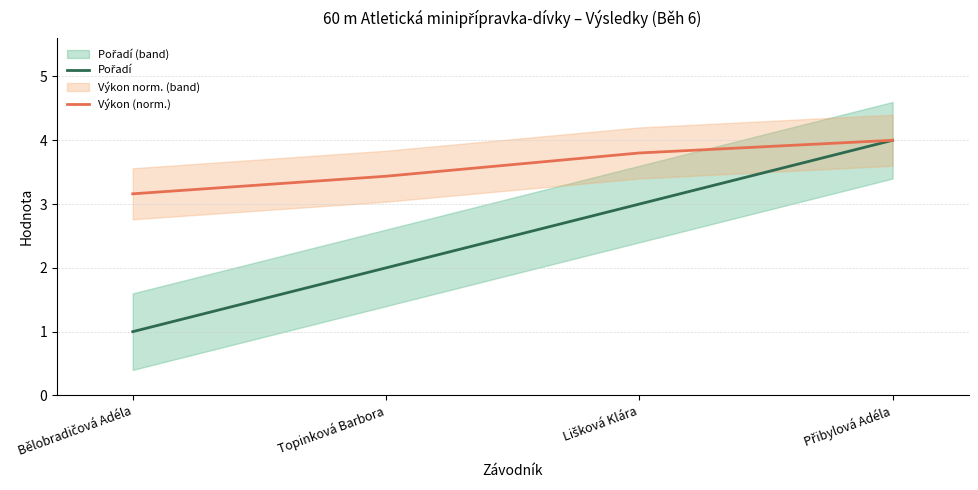

Reading left to right, transcribe all the data shown in this chart.

Pořadí: Bělobradičová Adéla=1.0	Topinková Barbora=2.0	Lišková Klára=3.0	Přibylová Adéla=4.0
Výkon (norm.): Bělobradičová Adéla=3.2	Topinková Barbora=3.4	Lišková Klára=3.8	Přibylová Adéla=4.0